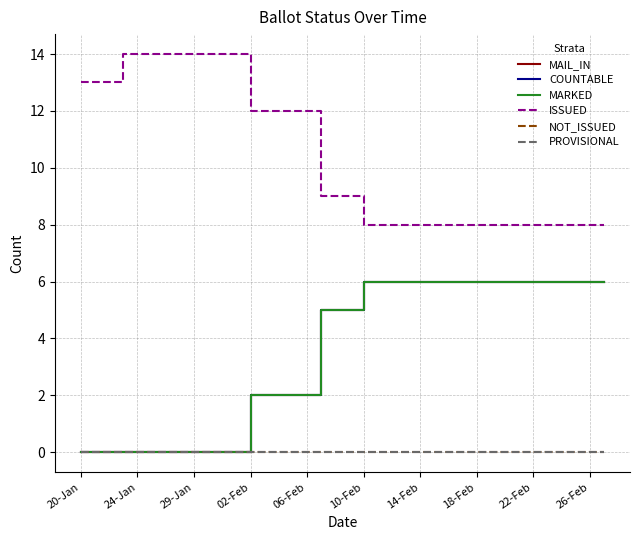

Does the chart have visible grid lines?

Yes